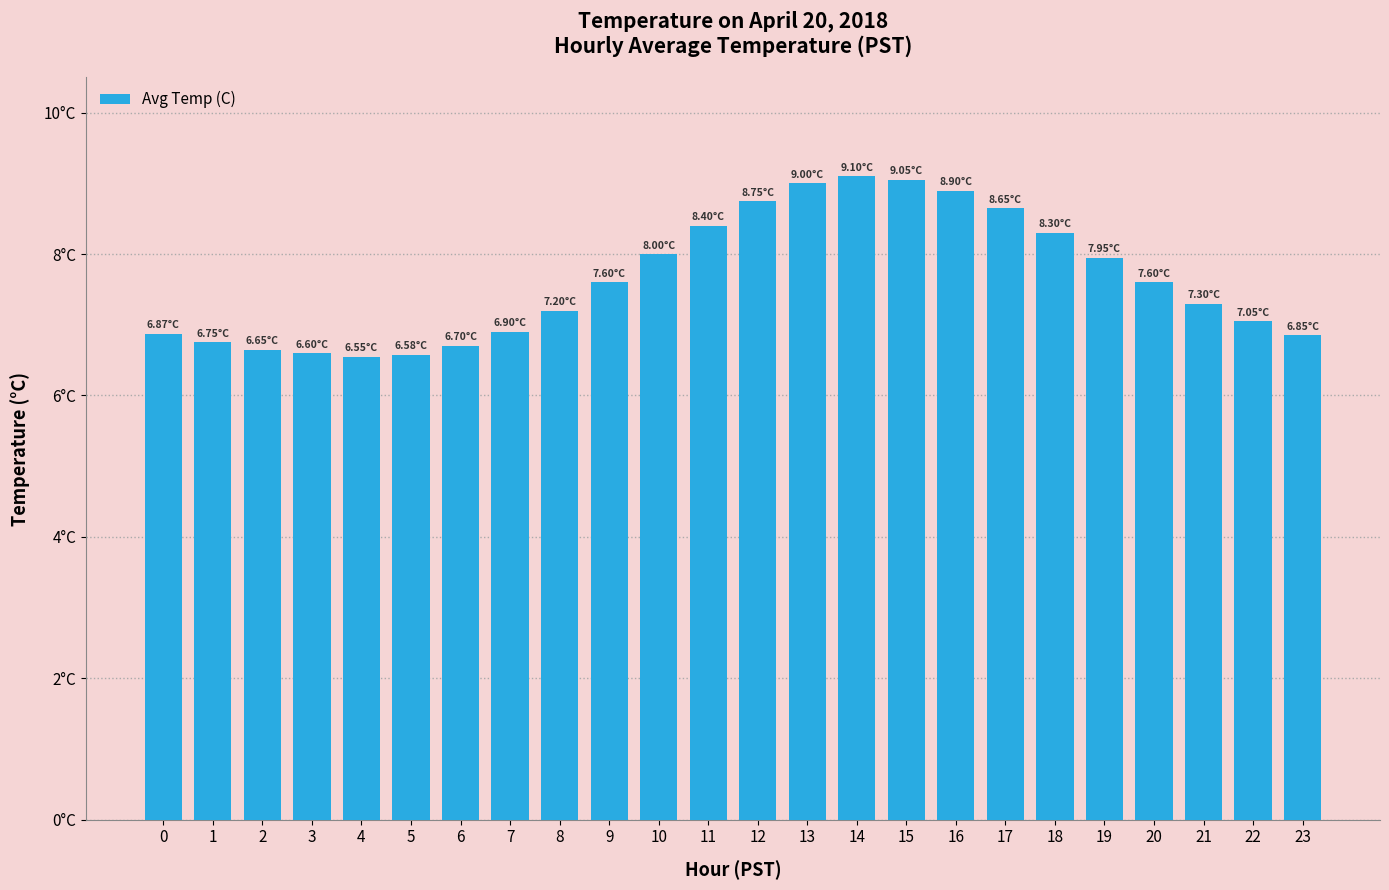

Does the chart contain any negative values?

No